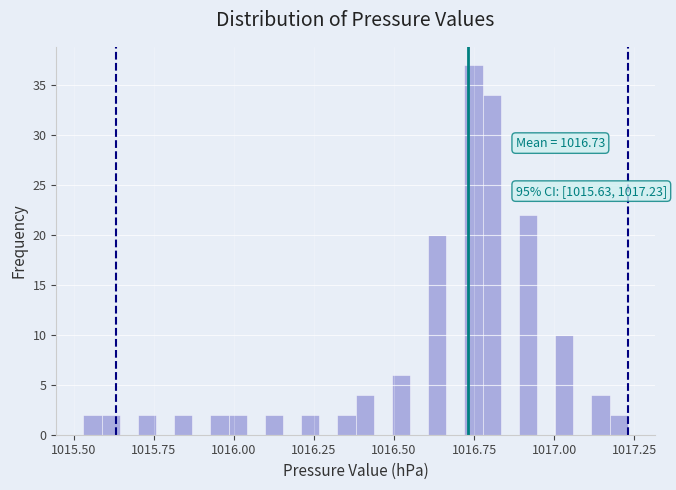

Around what value on the x-axis is the tallest bar? Give the approximate position of its centre, as read against the axis.

1016.75